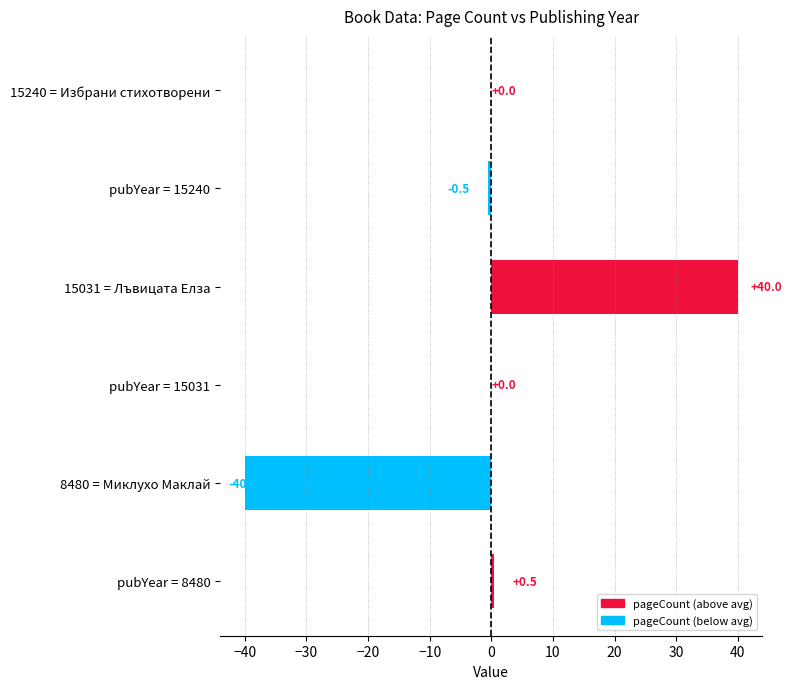

Which label corresponds to the largest value in the chart?

15031 = Лъвицата Елза